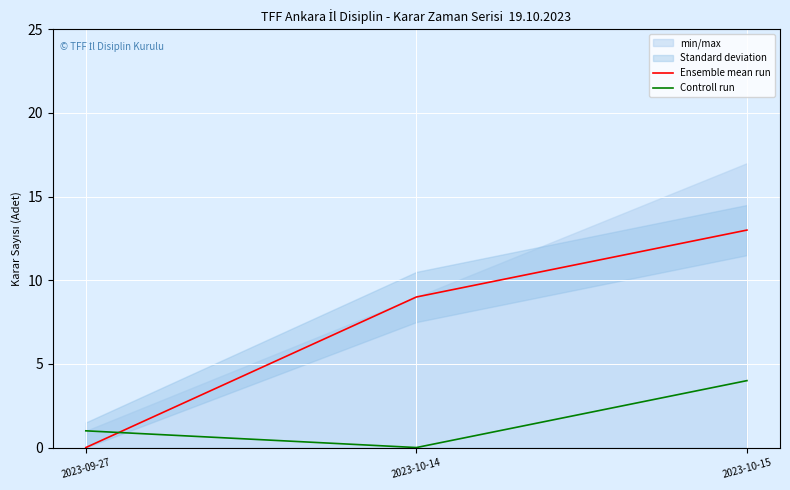

How many data points in Controll run are above 1?

1